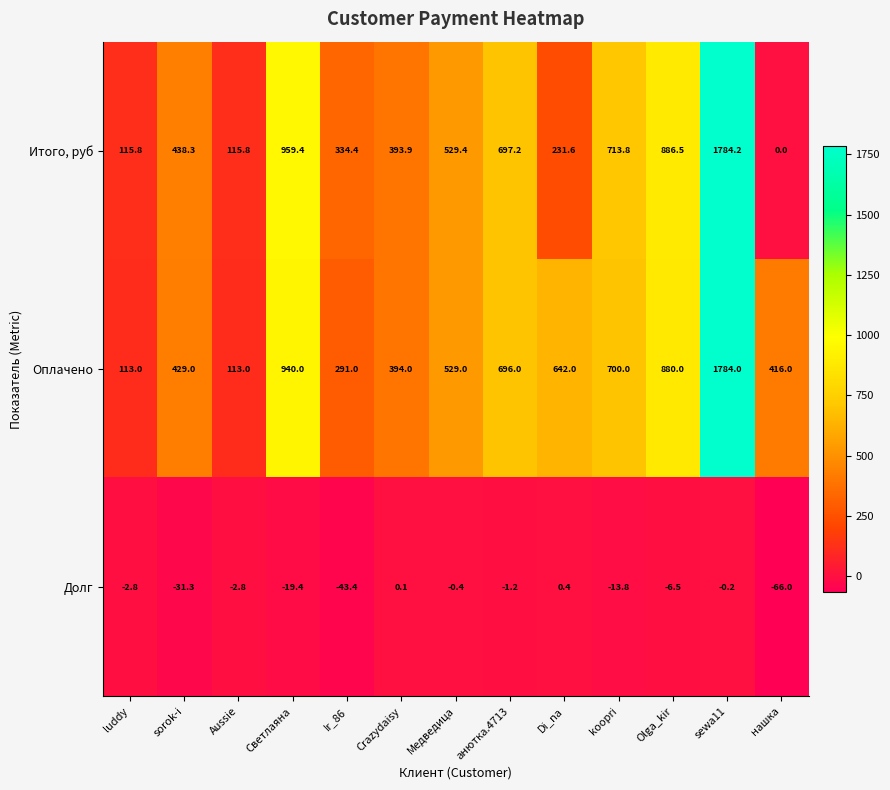

Rank the series at koopri from lowest to highest value.

Долг, Оплачено, Итого, руб